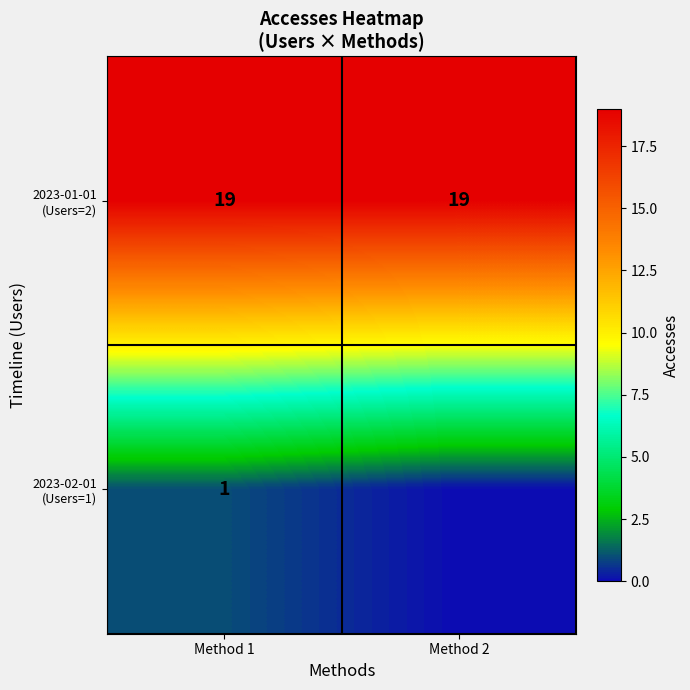

What is the total value across all series at Method 1?

20